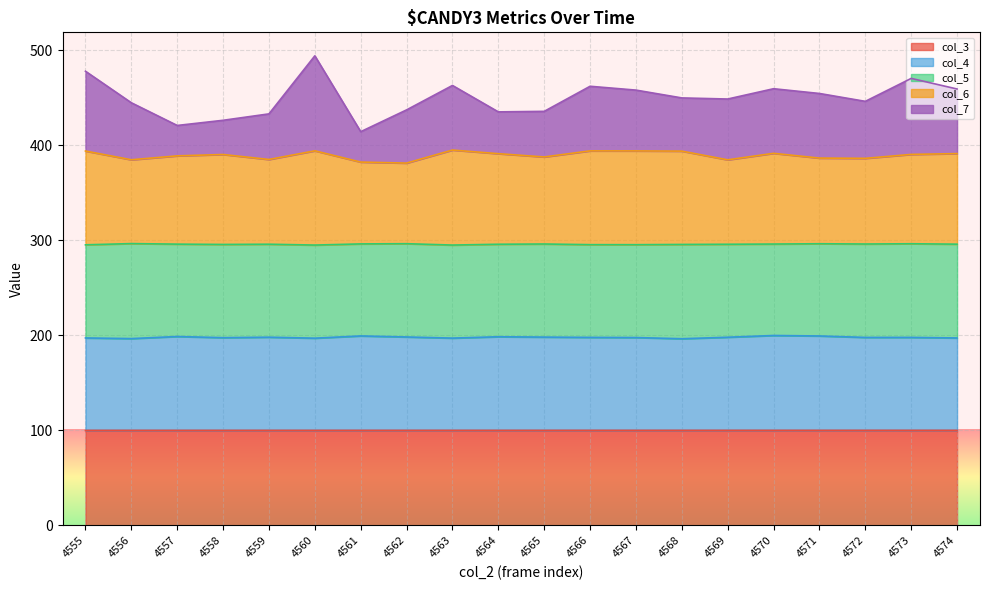

Which label corresponds to the largest value in the chart?

4560